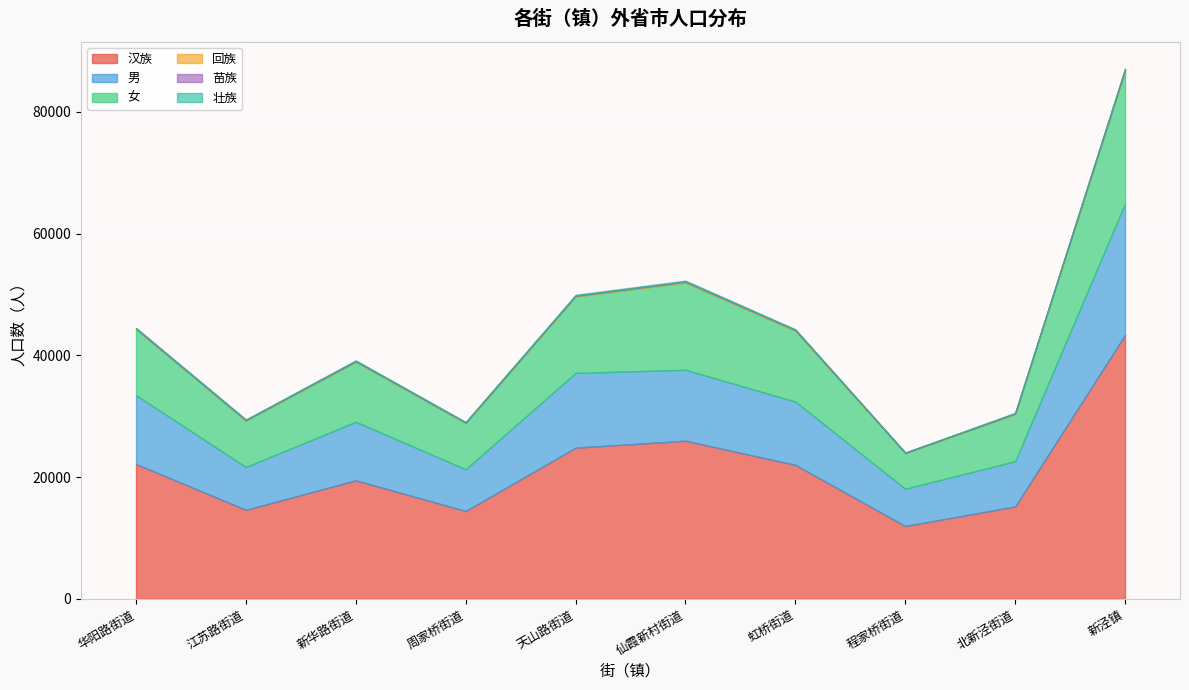

What is the difference between the second highest and minimum values in the 男 series?

6153